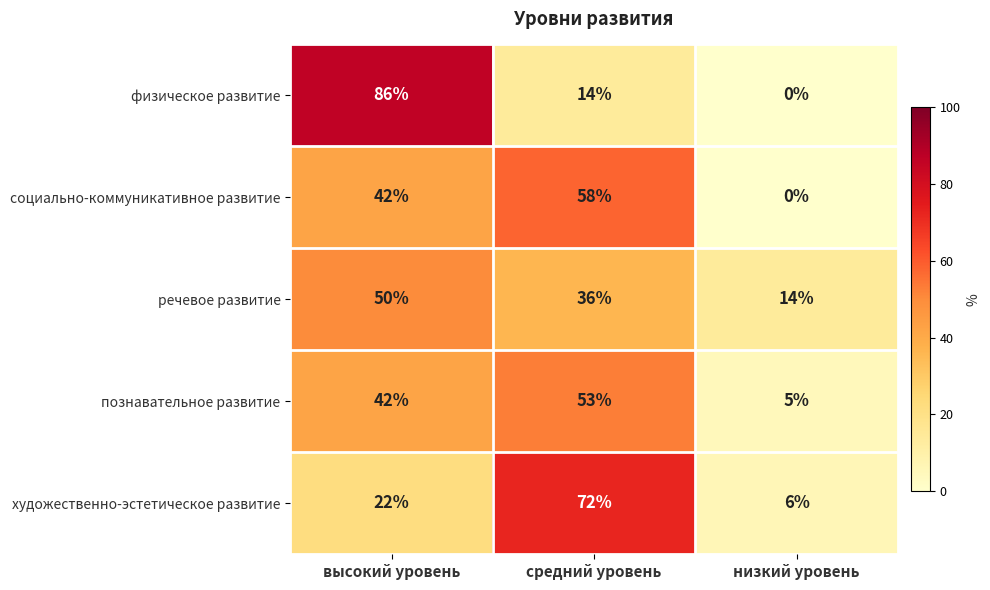

What is the spread (max minus min) of values at низкий уровень?

14